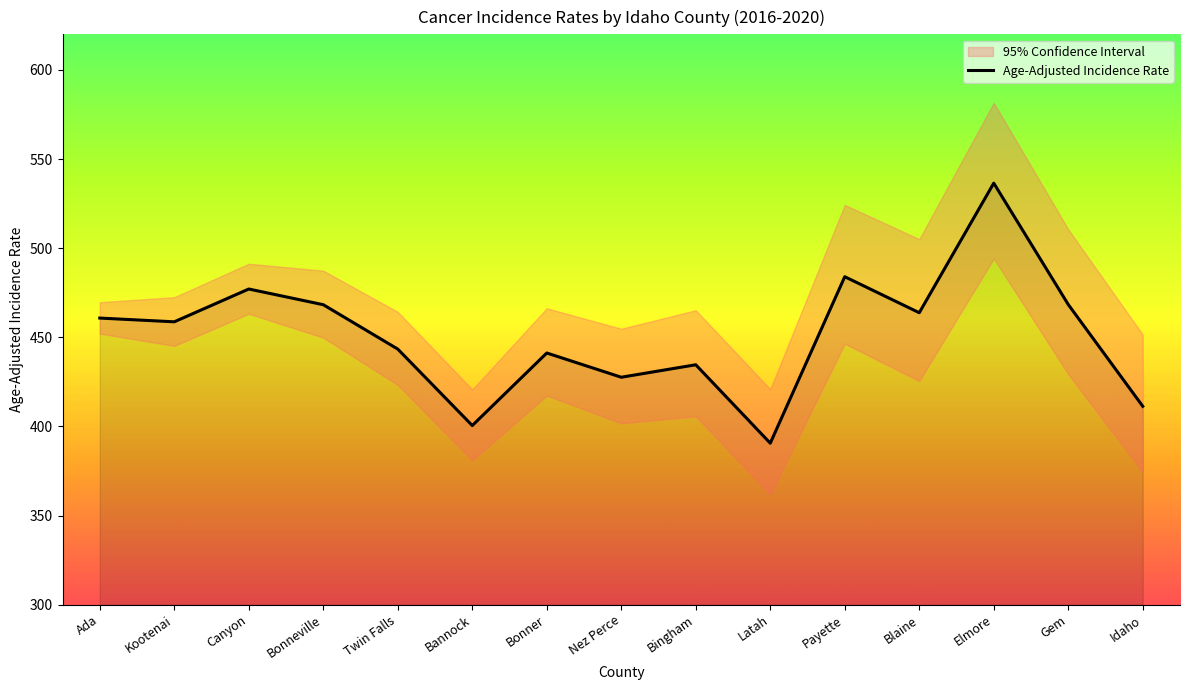

At which label does the data first exceed 458?

Ada